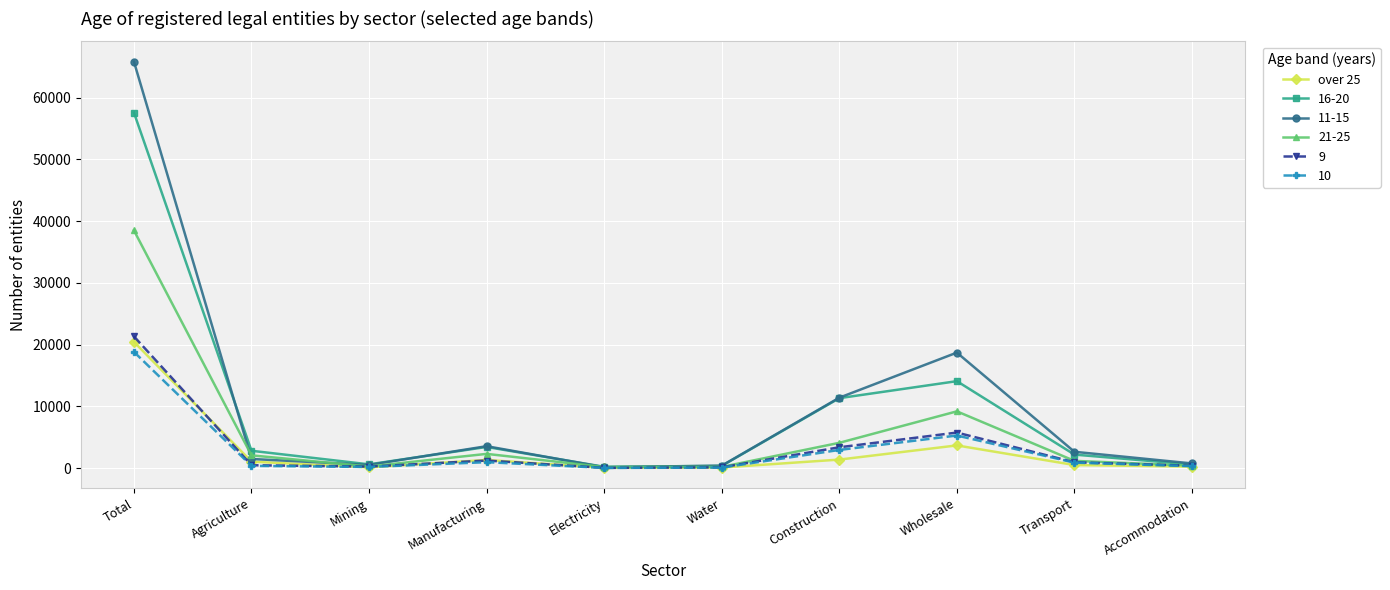

Count the number of categories in the chart.

10